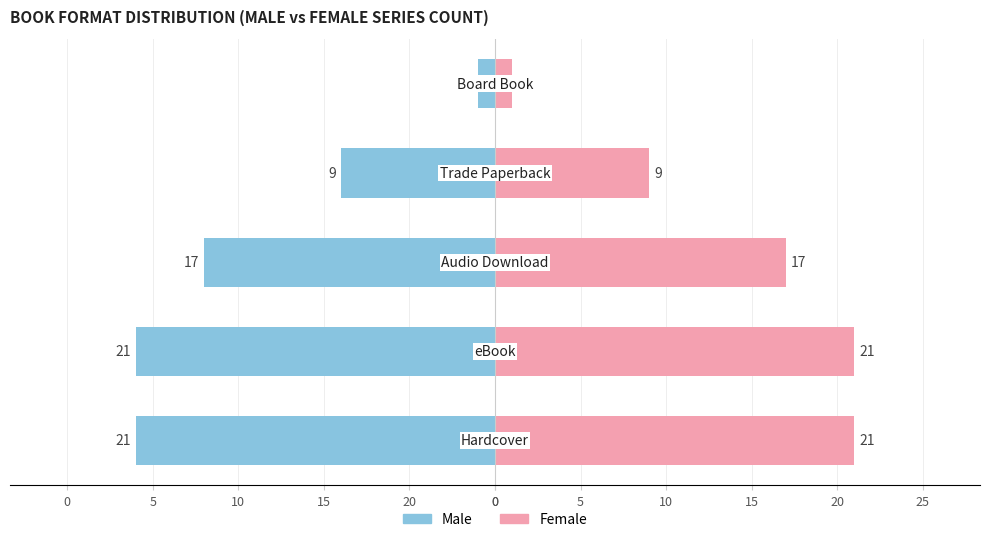

List the series in order of their overall mean, highest first.

Female, Male